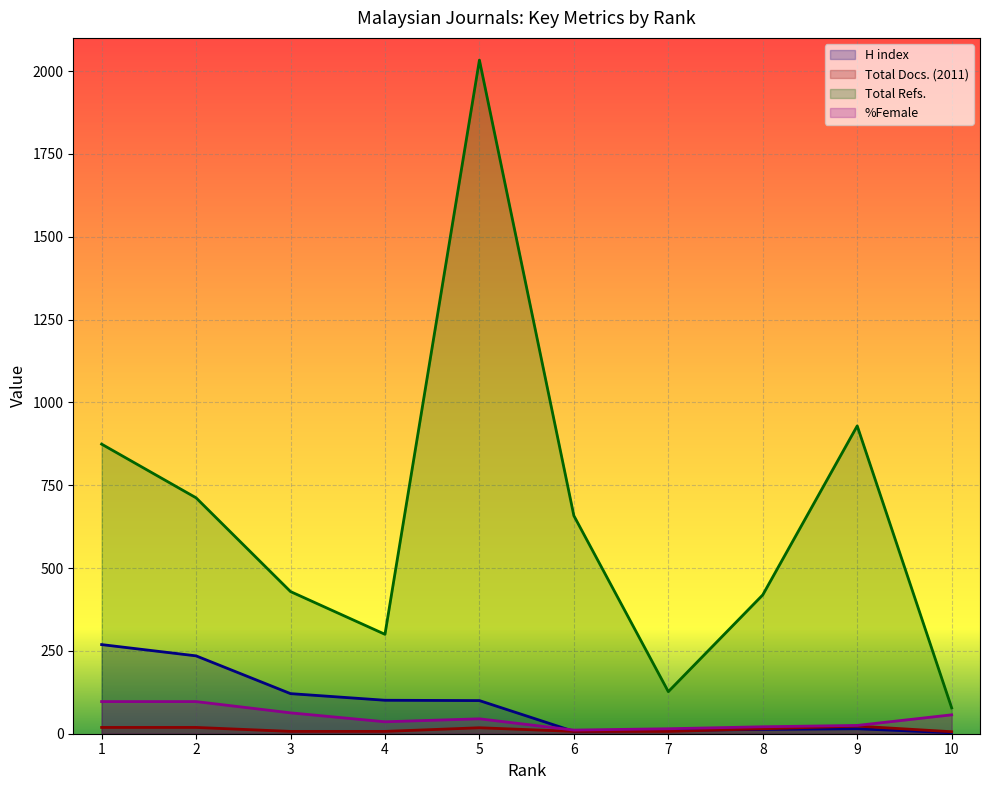

Between 1 and 7, which is larger?

1